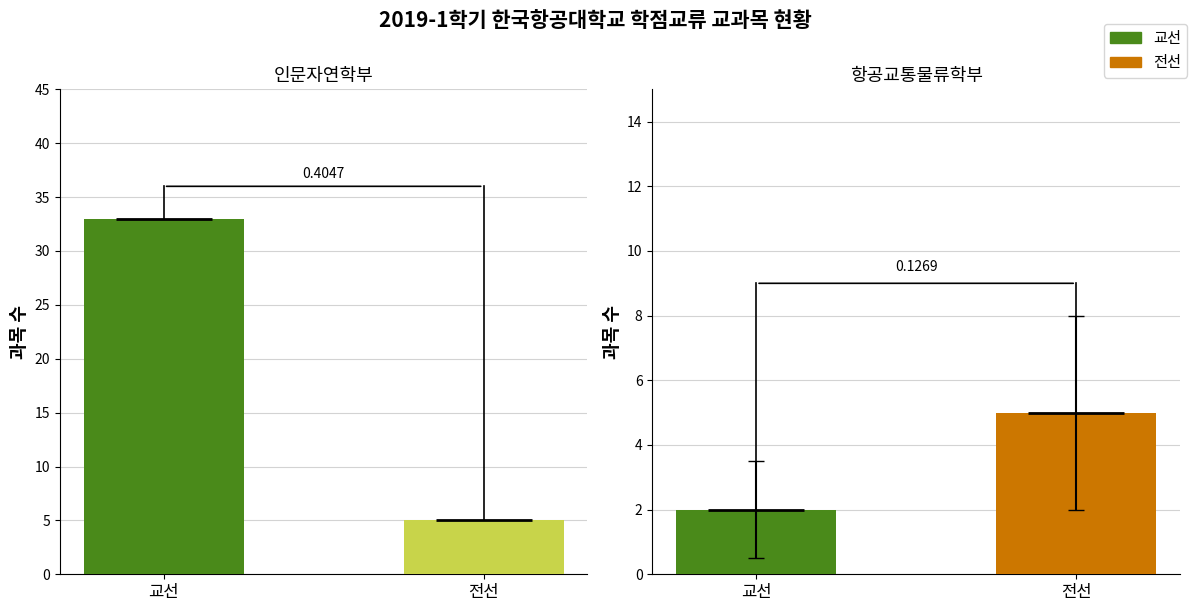

What is the minimum value shown in the chart?

2